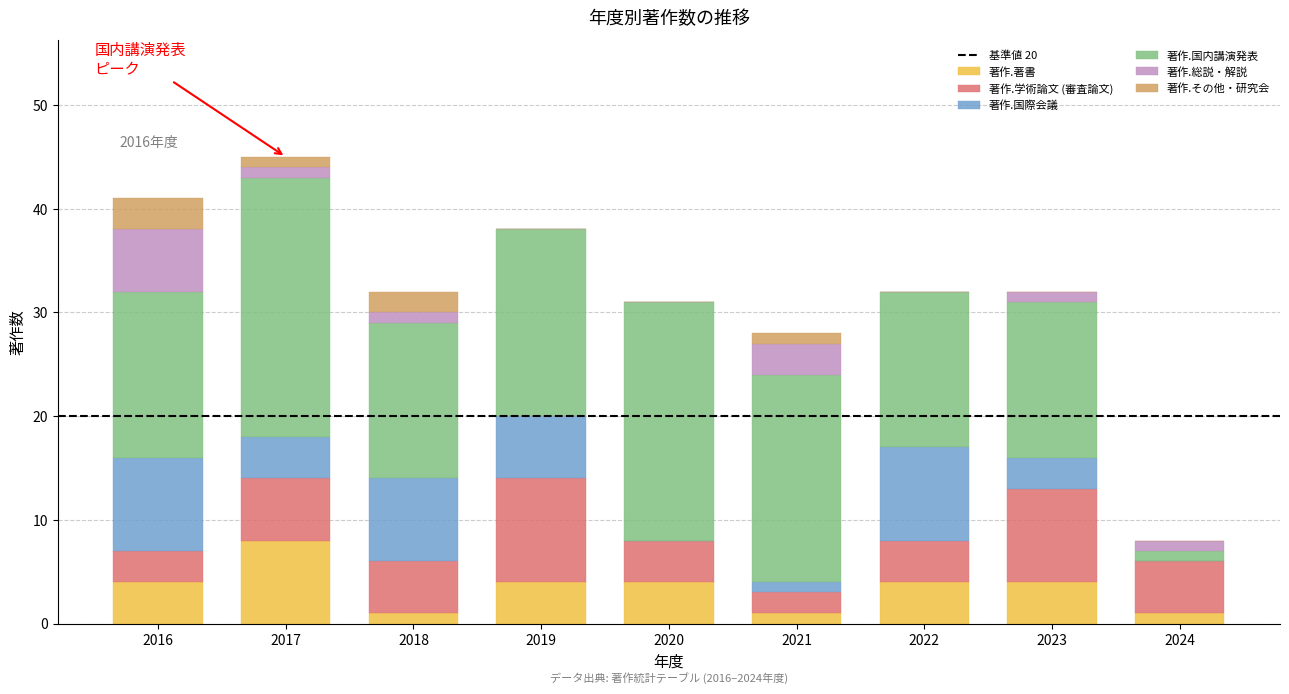

Count the number of data series in this chart.

6